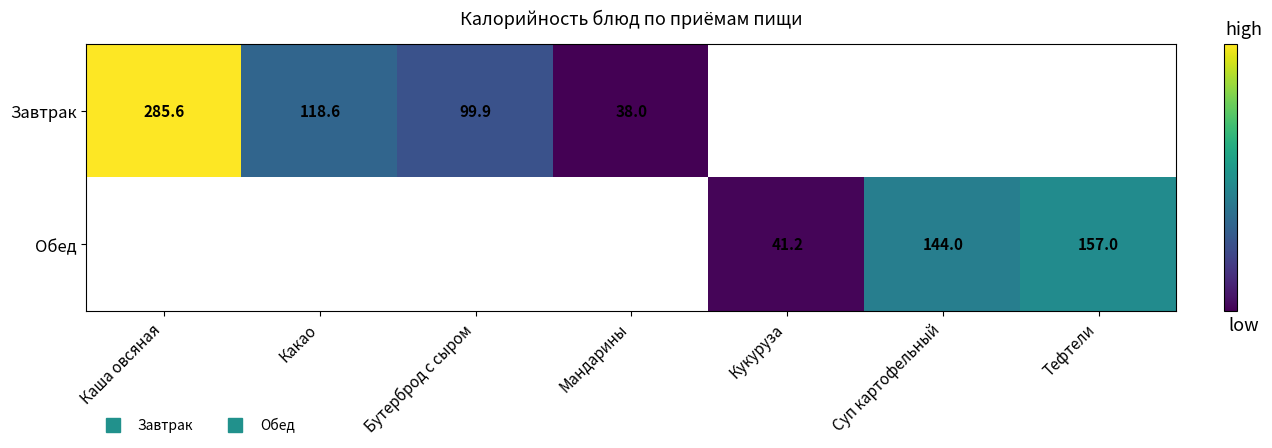

The value of Завтрак at Бутерброд с сыром is 130.9. True or false?

False